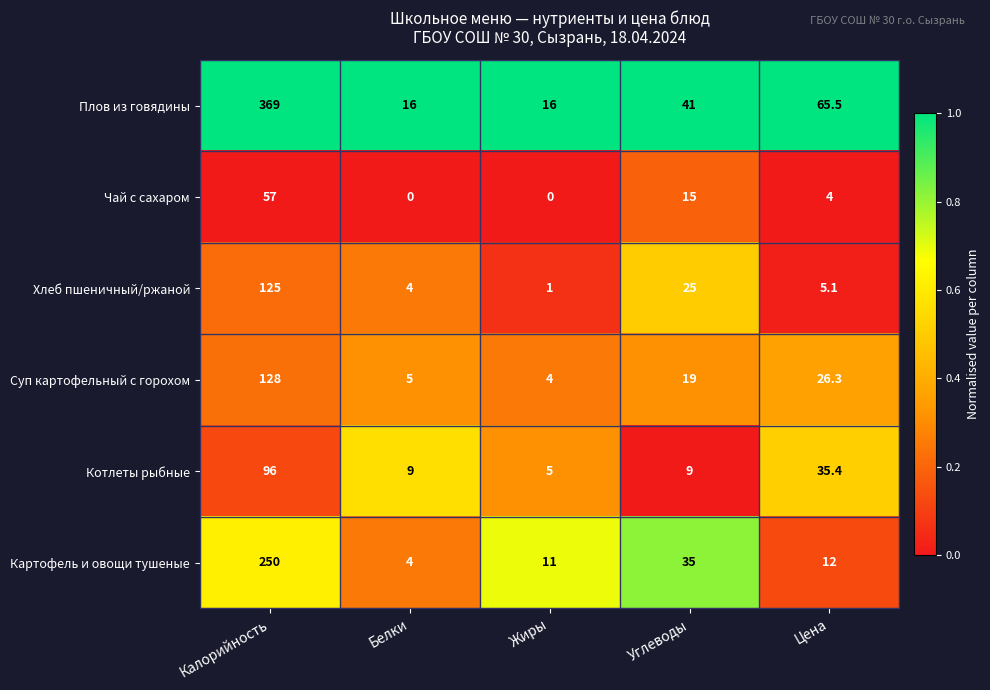

What value does the Суп картофельный с горохом series have at Калорийность?

128.0